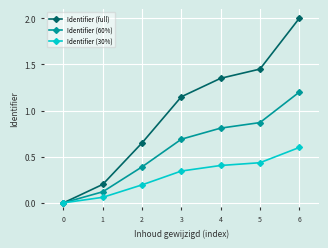

Rank the series by their maximum value, from lowest to highest.

Identifier (30%), Identifier (60%), Identifier (full)